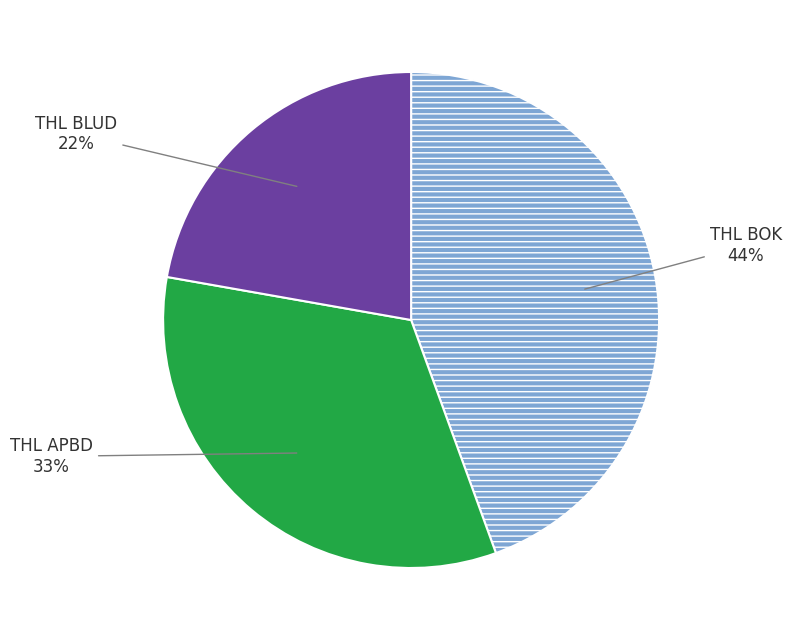

How many segments does this pie chart have?

3